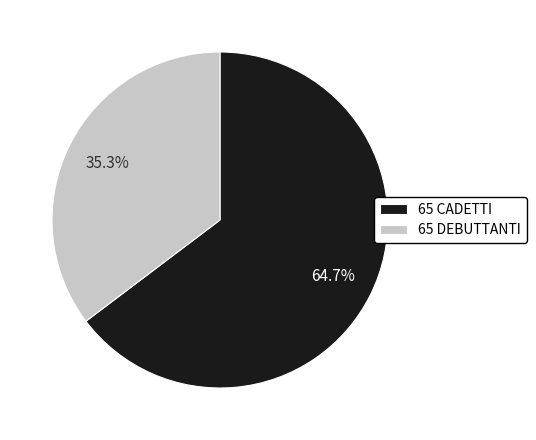

True or false: 65 DEBUTTANTI accounts for 51% of the total.

False